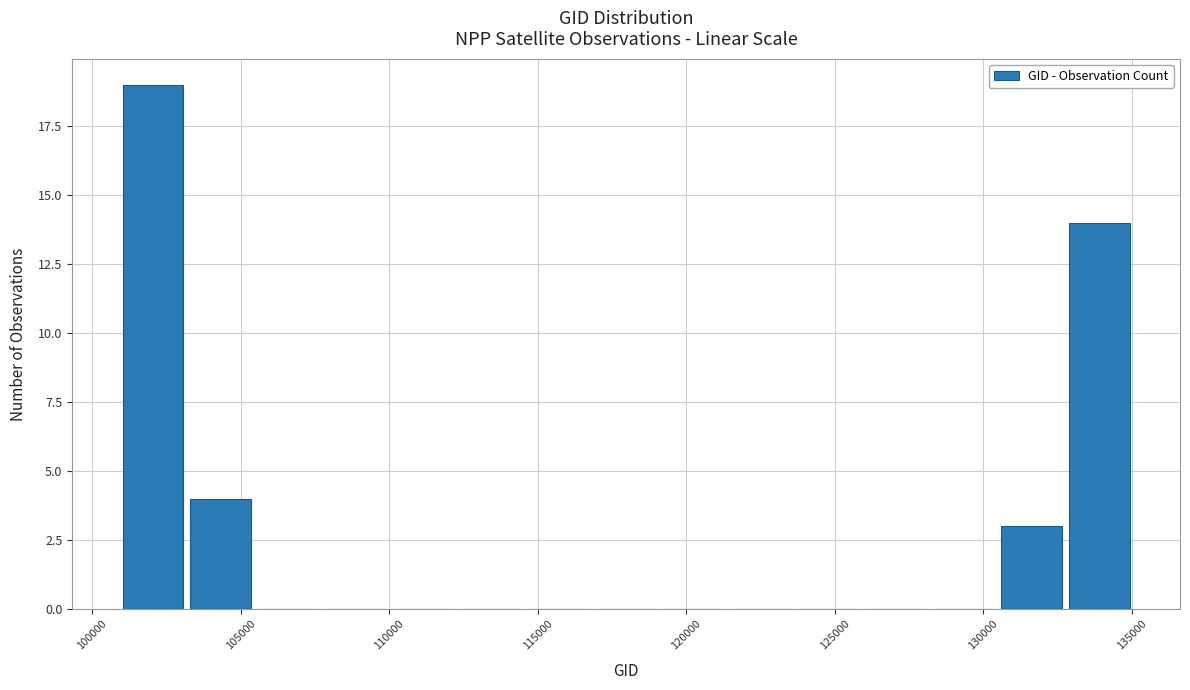

Reading left to right, list every bar in this chart as the range it spans on the x-axis followed by its height. Neither the bar edges nor the heights are printed on the chart, so give them approximately, as read against the axes.

101000 to 103000: 19
103000 to 105500: 4
105500 to 107500: 0
107500 to 110000: 0
110000 to 112500: 0
112500 to 114500: 0
114500 to 117000: 0
117000 to 119000: 0
119000 to 121500: 0
121500 to 123500: 0
123500 to 126000: 0
126000 to 128000: 0
128000 to 130500: 0
130500 to 133000: 3
133000 to 135000: 14